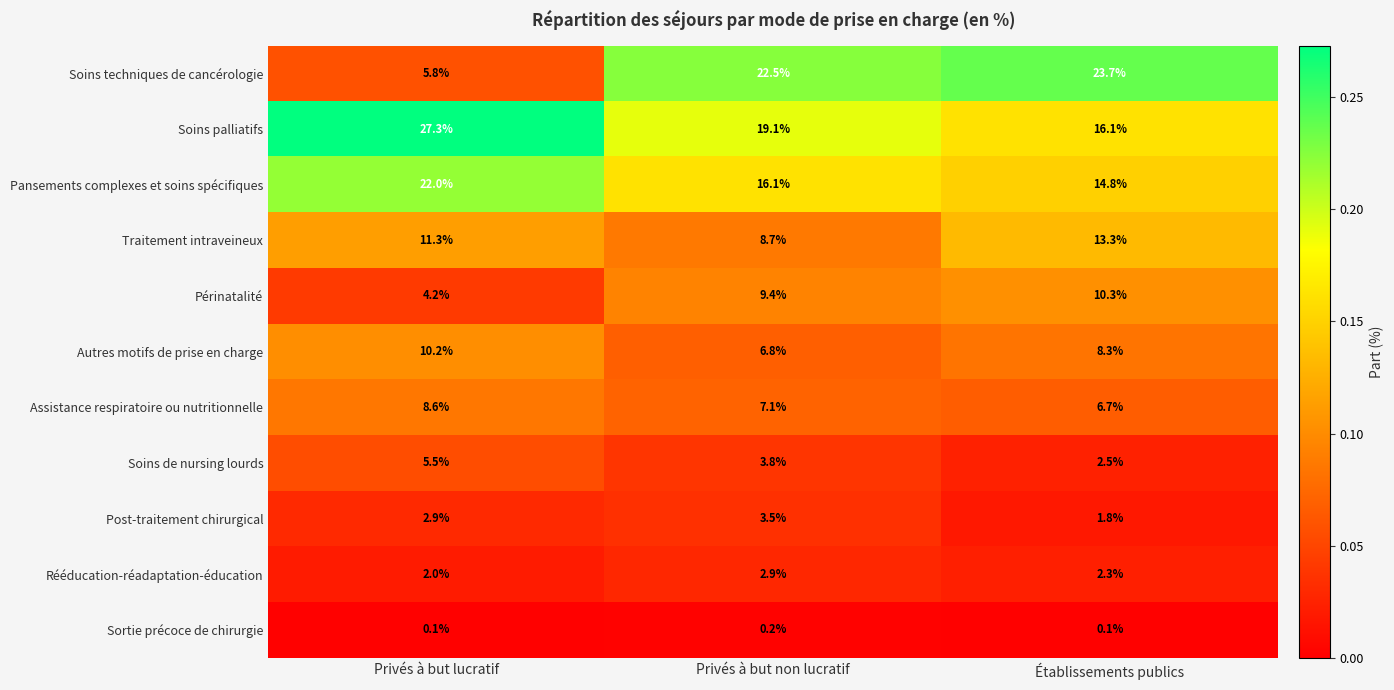

Which label corresponds to the largest value in the chart?

Privés à but lucratif